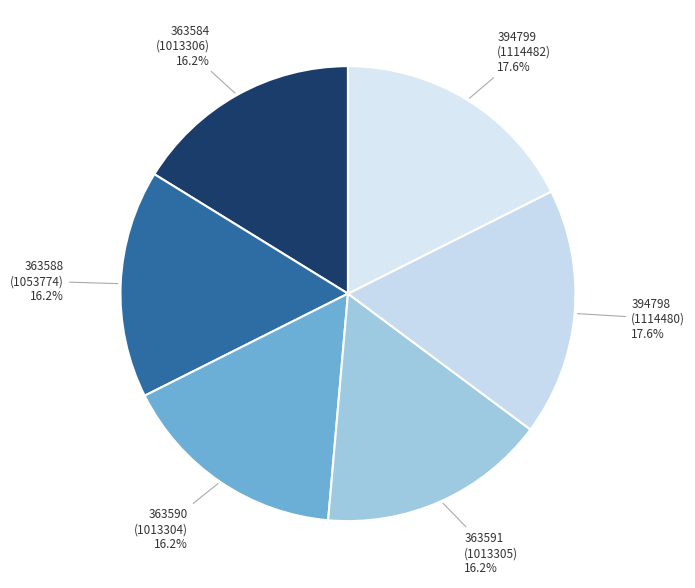

Is 394798 (1114480) the majority of the pie?

No